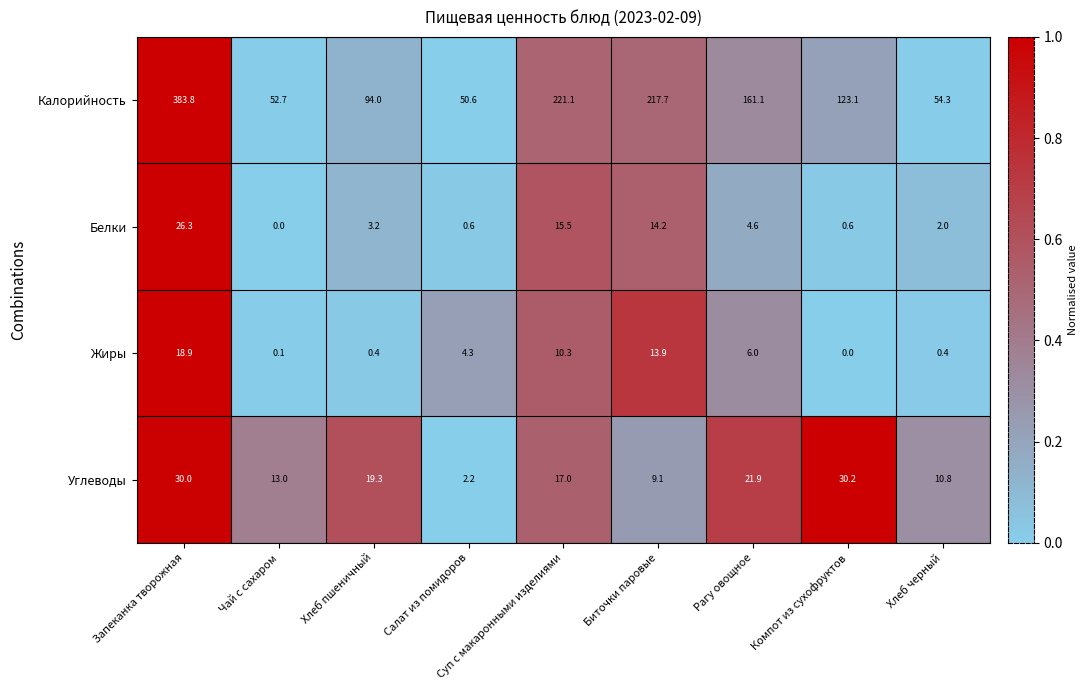

What is the difference between the highest and lowest values at Компот из сухофруктов?

123.1